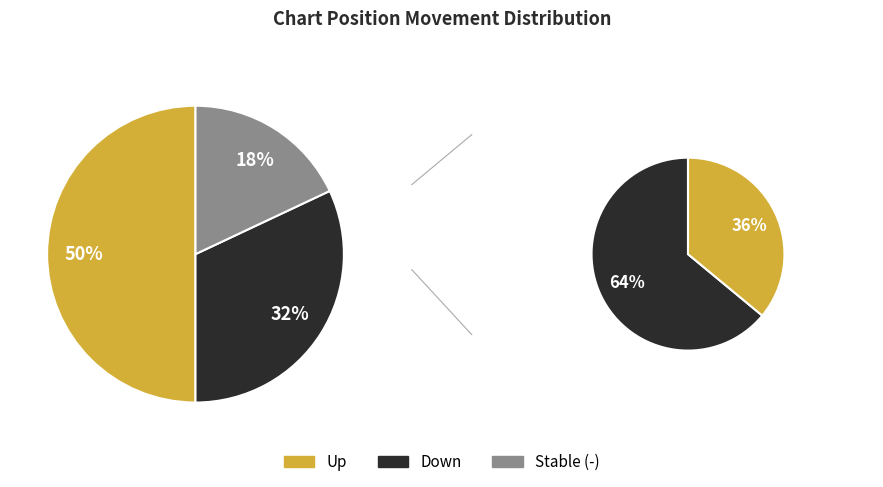

To the nearest percent, what is the difference between the largest and smallest slice percentages?

32%